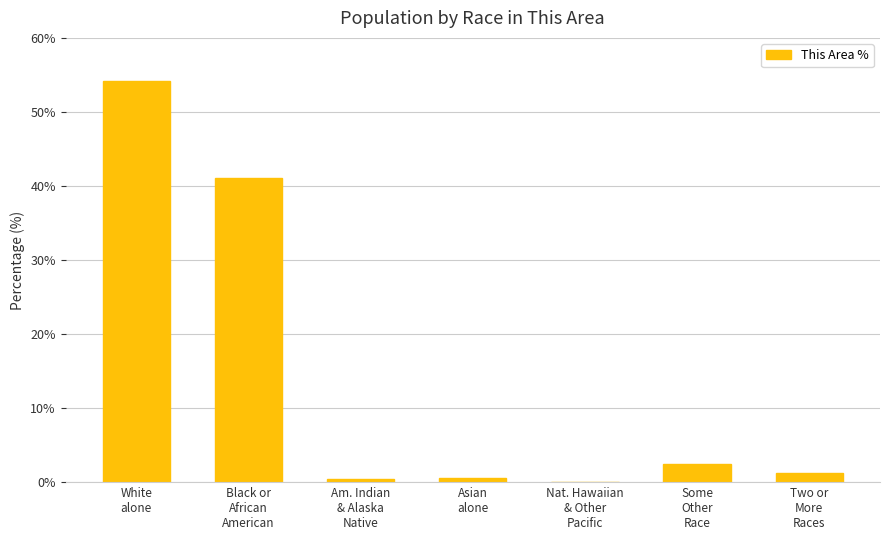

What is the sum of all values?

99.9